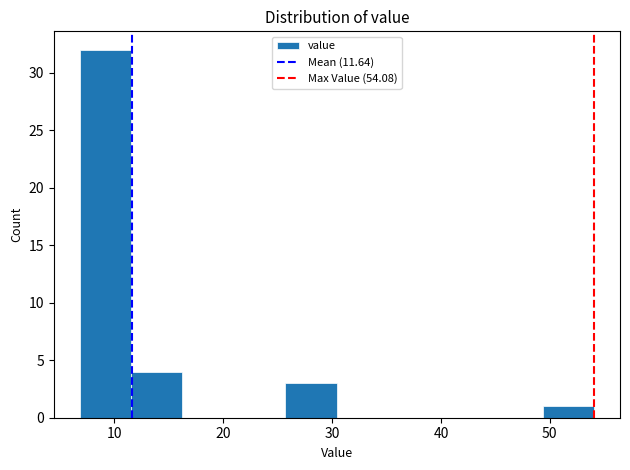

Reading left to right, transcribe this chart: for each bar, give the range it covers on the x-axis and its height. Neither the bar edges nor the heights are printed on the chart, so give them approximately, as read against the axes.

7 to 12: 32
12 to 16: 4
16 to 21: 0
21 to 26: 0
26 to 30: 3
30 to 35: 0
35 to 40: 0
40 to 45: 0
45 to 49: 0
49 to 54: 1